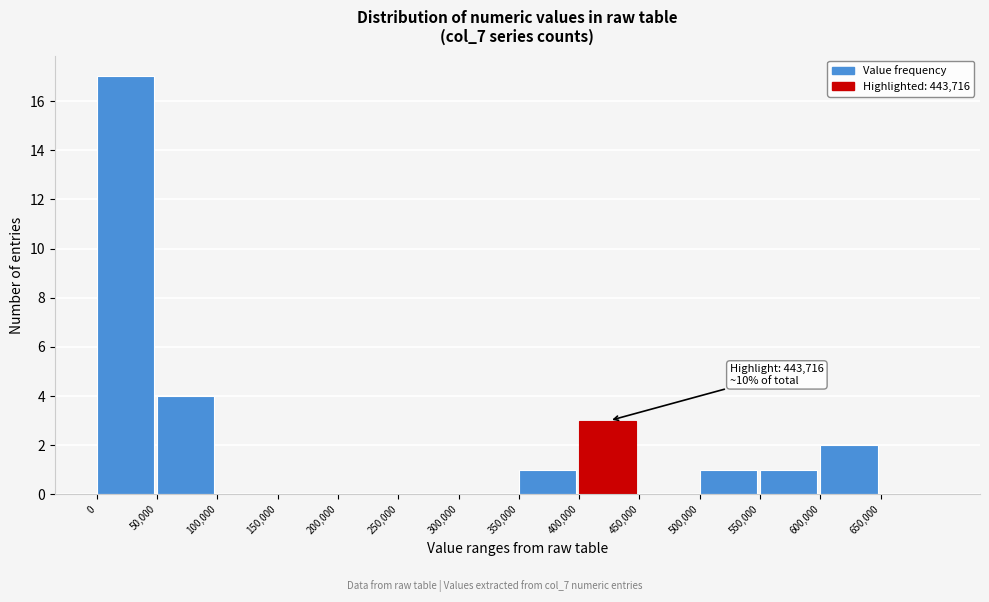

Which range on the x-axis has the tallest bar?

0 to 50000